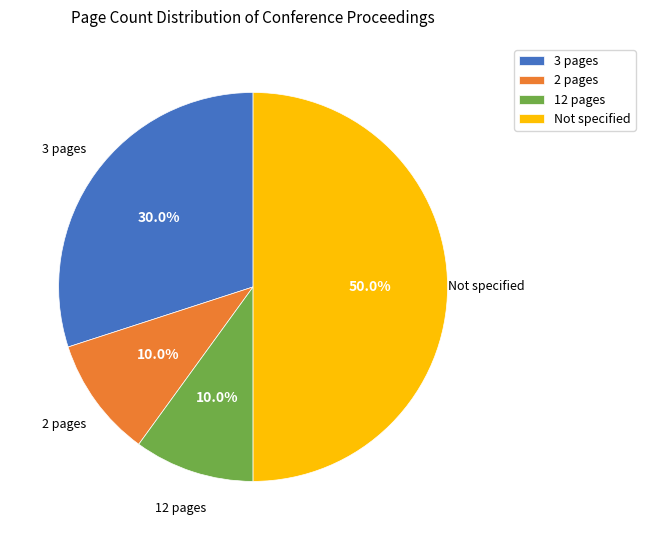

Does 3 pages represent more than half of the total?

No